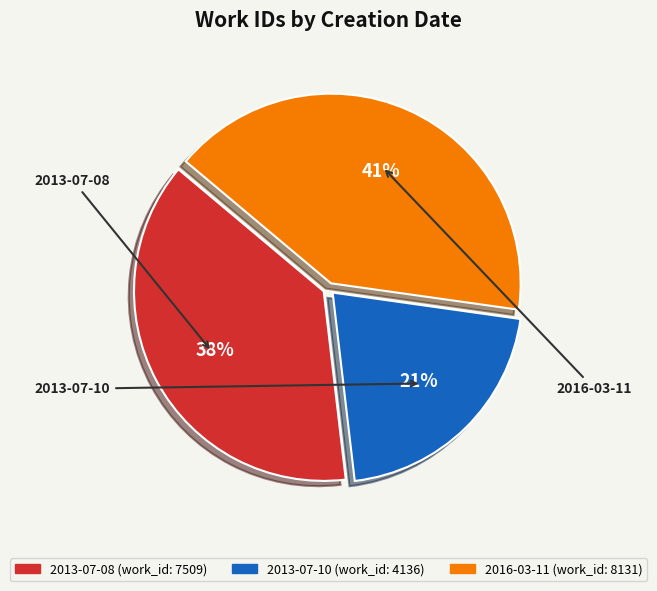

Which slice is the smallest?

2013-07-10